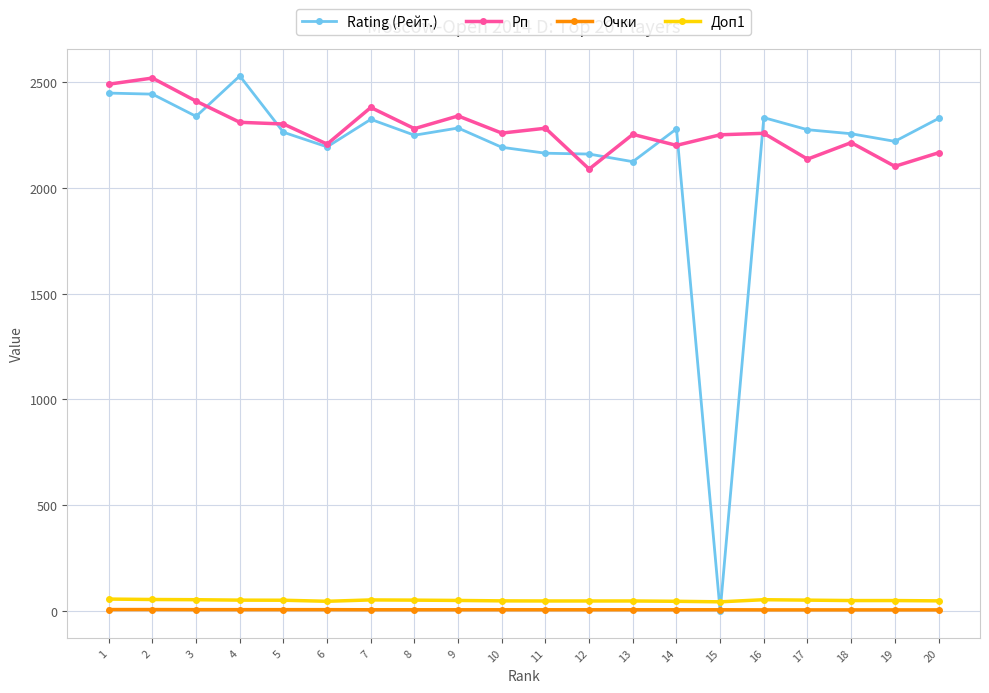

What is the total value across all series at 18?

4524.0